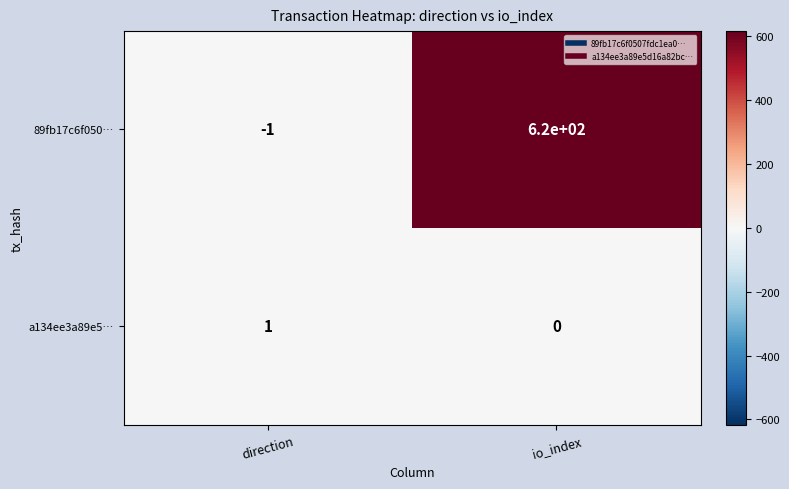

At which category is the sum across all series the highest?

io_index